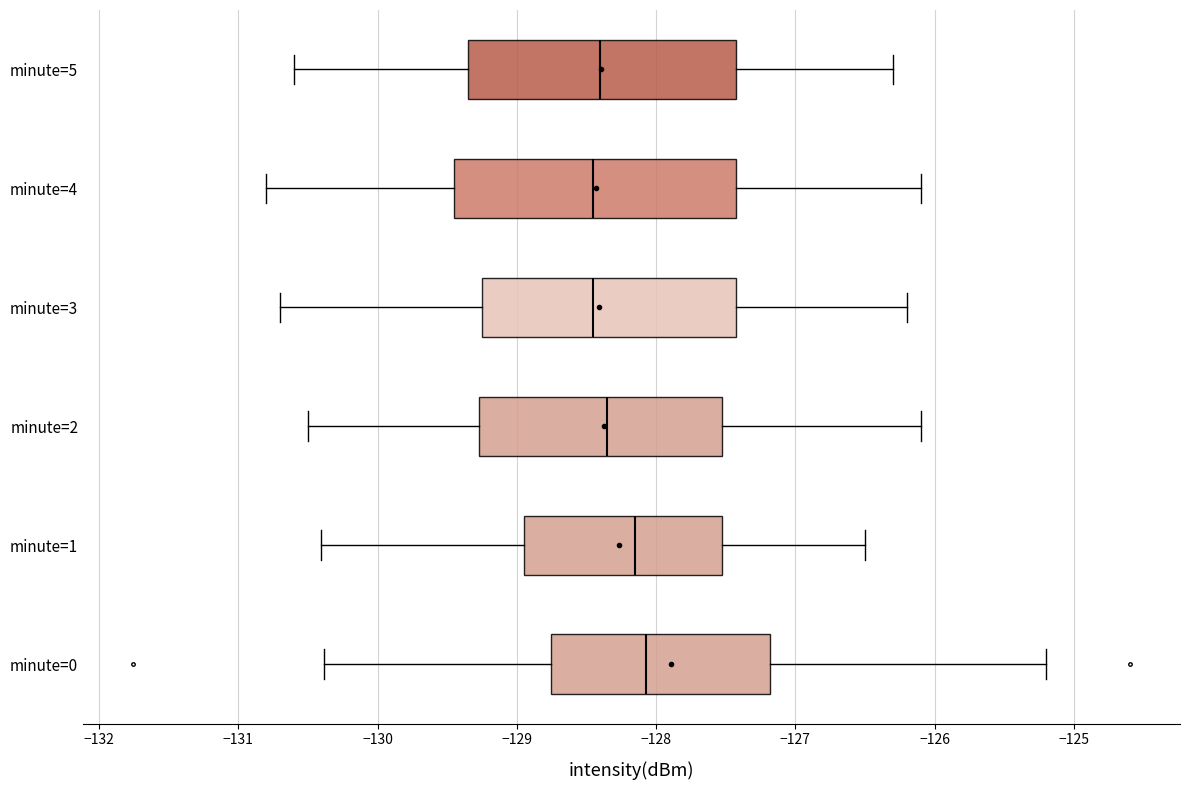

Where does the left whisker of the box for minute=0 end on the x-axis? The values are not printed on the chart, so give them approximately, as read against the axis.

-130.4